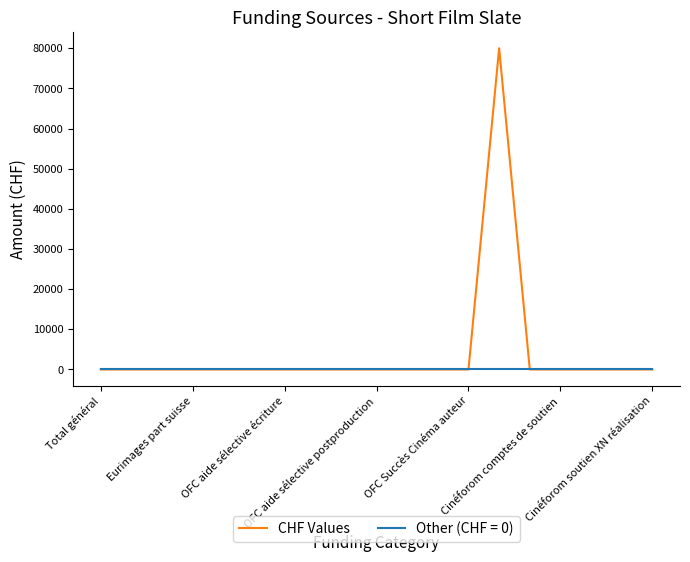

What is the maximum value shown in the chart?

80000